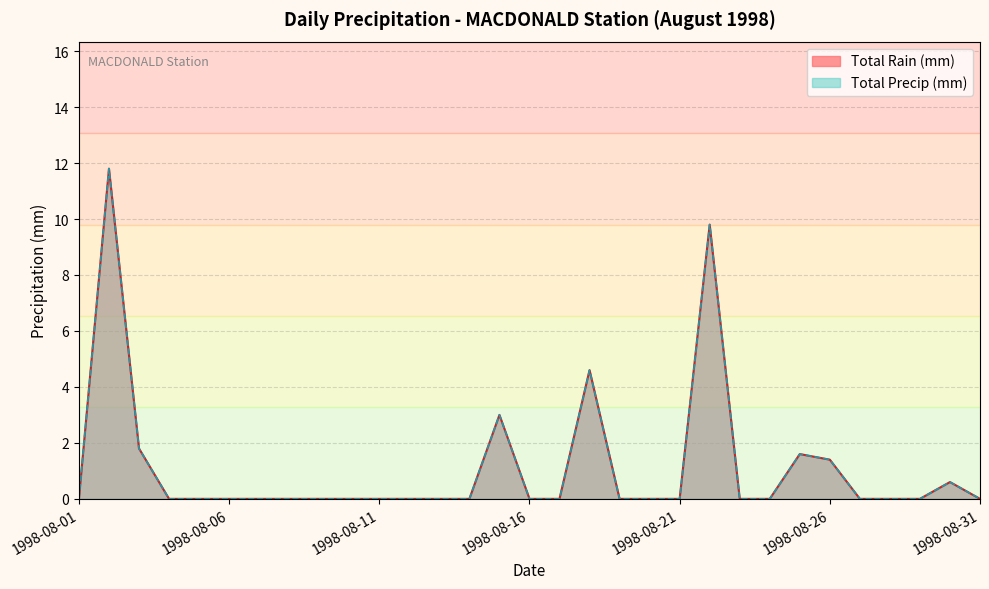

At how many categories does at least one series exceed 2?

4